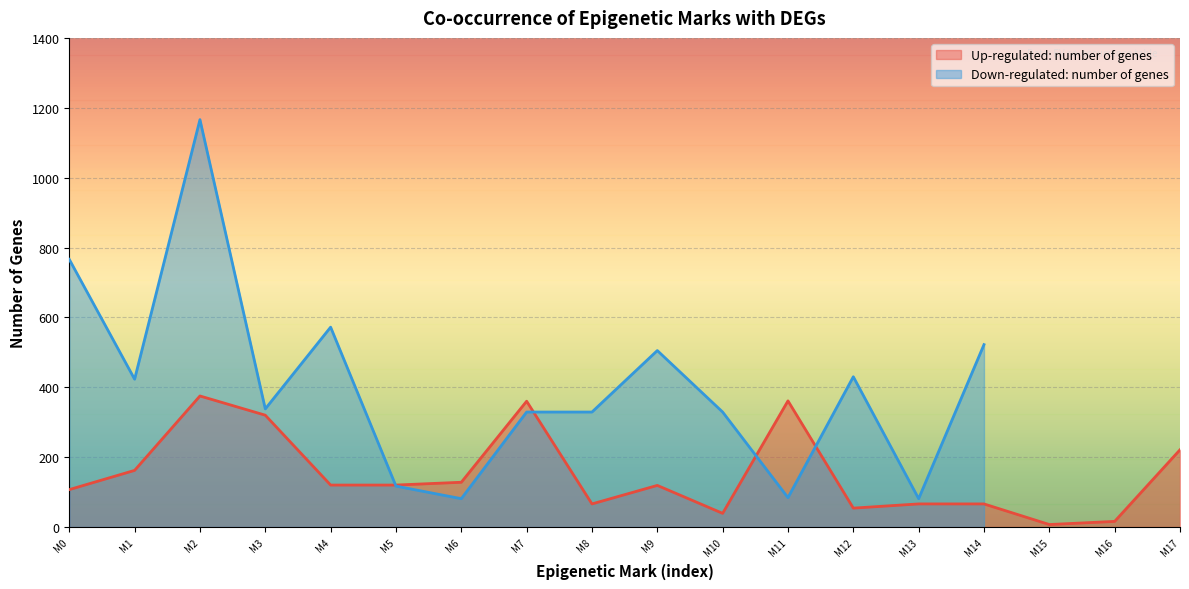

Which has a higher value, M10 or M4?

M4